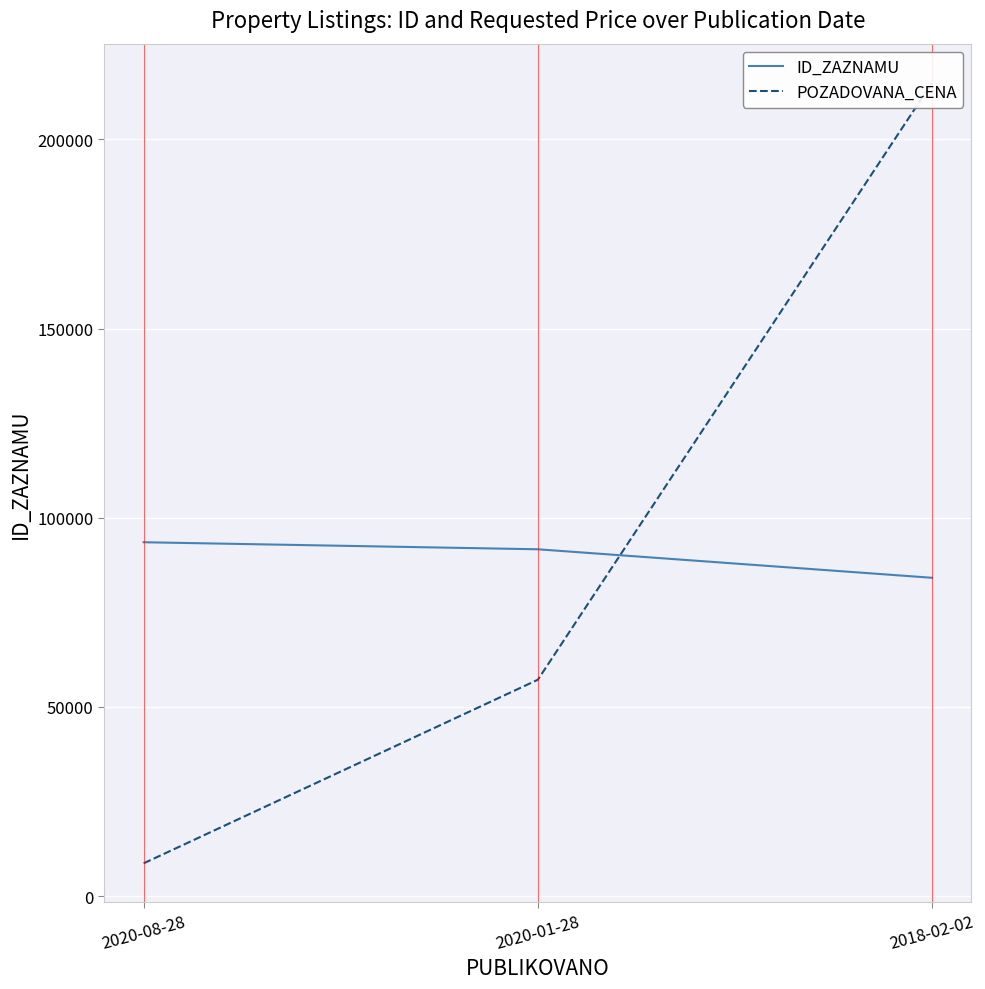

Reading left to right, what are all the values shown in this chart?

ID_ZAZNAMU: 2020-08-28=93525	2020-01-28=91663	2018-02-02=84127
POZADOVANA_CENA: 2020-08-28=8650	2020-01-28=57180	2018-02-02=215000